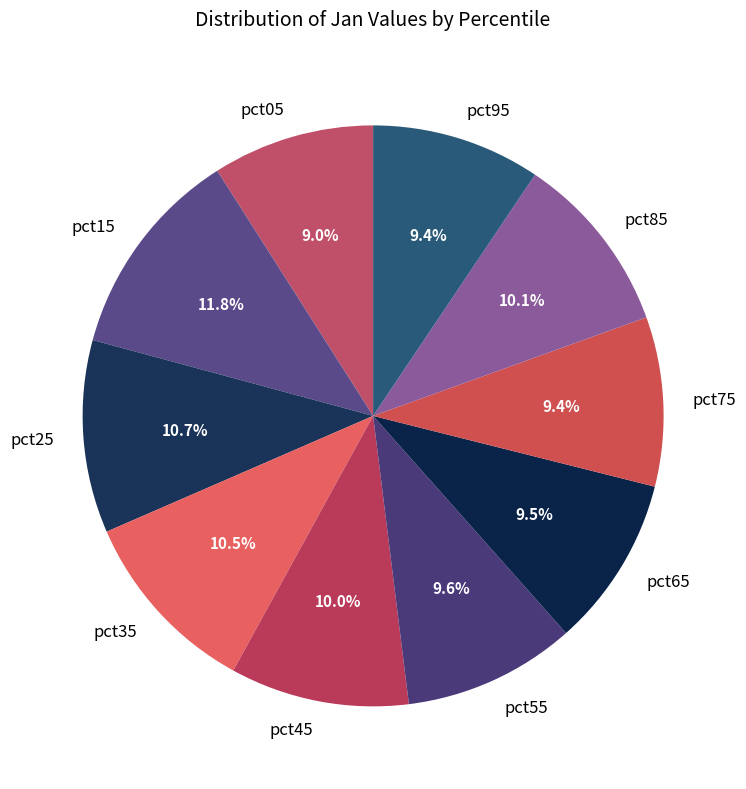

To the nearest percent, what is the difference between the largest and smallest slice percentages?

3%